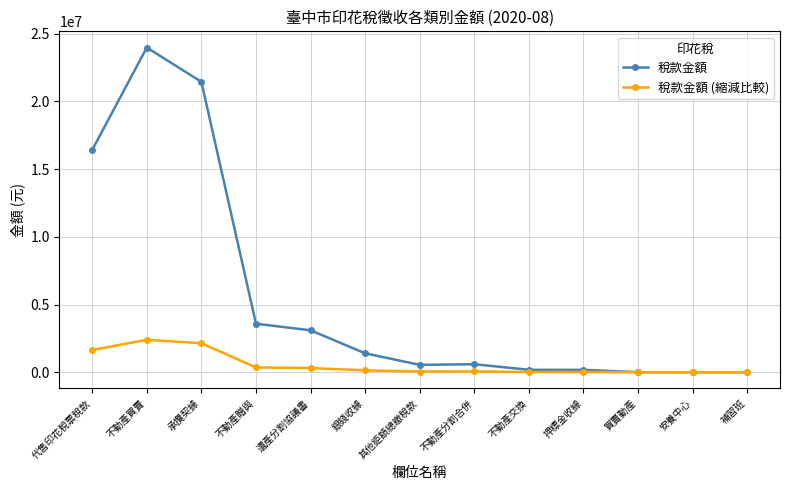

What is the difference between the highest and lowest values at 不動產買賣?

21571190.1